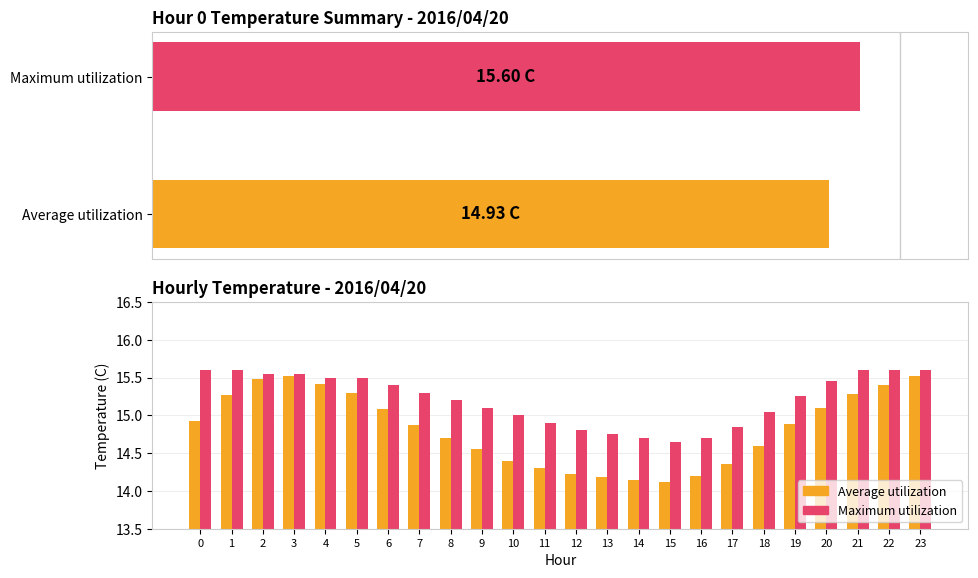

Reading left to right, transcribe all the data shown in this chart.

Average utilization: 14.9	15.3	15.5	15.5	15.4	15.3	15.1	14.9	14.7	14.6	14.4	14.3	14.2	14.2	14.2	14.1	14.2	14.3	14.6	14.9	15.1	15.3	15.4	15.5
Maximum utilization: 15.6	15.6	15.6	15.6	15.5	15.5	15.4	15.3	15.2	15.1	15.0	14.9	14.8	14.8	14.7	14.7	14.7	14.8	15.1	15.2	15.4	15.6	15.6	15.6